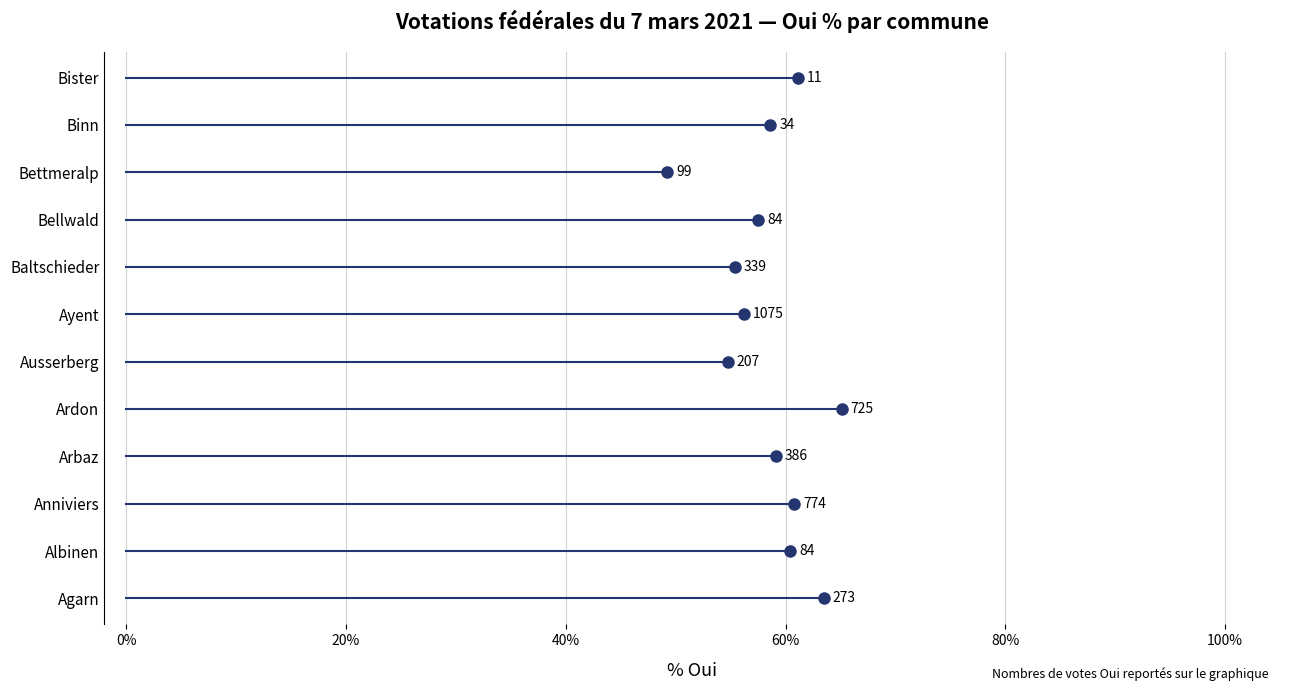

What is the difference between the maximum and minimum values?

15.9